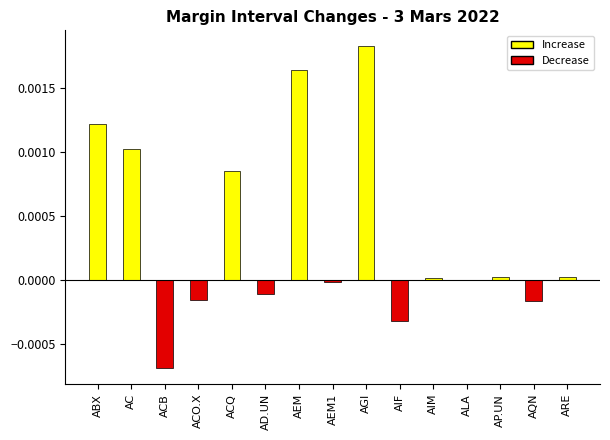

Which label corresponds to the largest value in the chart?

AGI